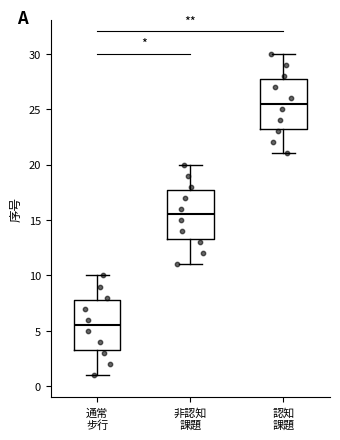

Which box has the lowest median line?

通常 步行